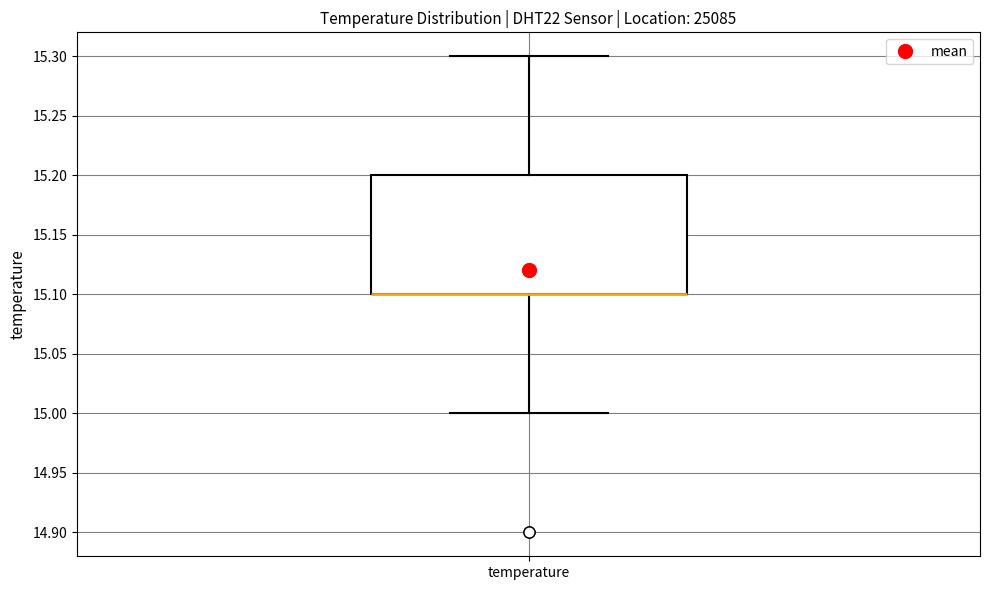

Read this box plot against the y-axis: the position of the median line, the range covered by the box, and the ends of both whiskers. The values are not printed on the chart, so give them approximately, as read against the axis.

median 15.1 (drawn on the box's lower edge), box 15.1 to 15.2, whiskers 15.0 to 15.3